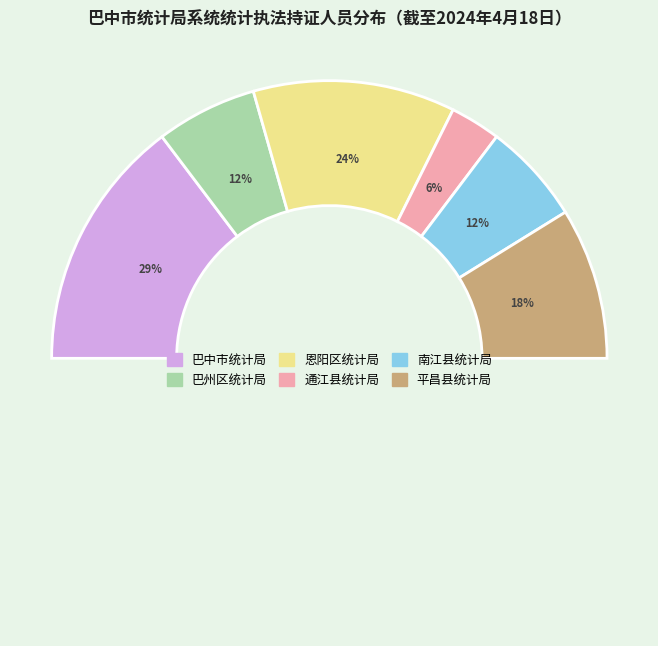

Is it true that 巴州区统计局 is 25% of the pie?

False